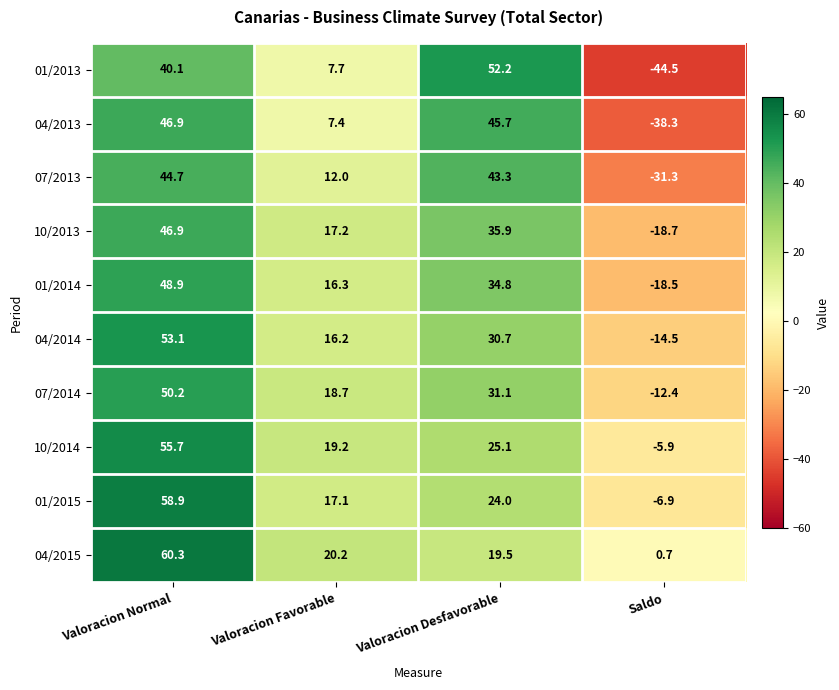

List the labels in order of 04/2014 value, smallest first.

Saldo, Valoracion Favorable, Valoracion Desfavorable, Valoracion Normal